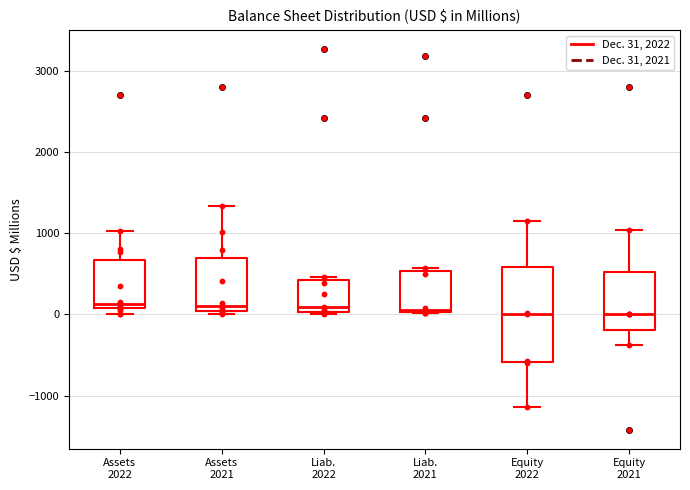

Reading left to right, transcribe this box plot: for each box, give where its median line is, the range the box spans, and where its two whiskers end, as read against the y-axis. The values are not printed on the chart, so give them approximately, as read against the axis.

Assets 2022: median 100 (just above the box's lower edge), box 100 to 700, whiskers 0 to 1000
Assets 2021: median 100, box 0 to 700, whiskers 0 (just below the box's lower edge) to 1300
Liab. 2022: median 100, box 0 to 400, whiskers 0 (just below the box's lower edge) to 500
Liab. 2021: median 100, box 0 to 500, whiskers 0 to 600
Equity 2022: median 0, box -600 to 600, whiskers -1100 to 1200
Equity 2021: median 0, box -200 to 500, whiskers -400 to 1000